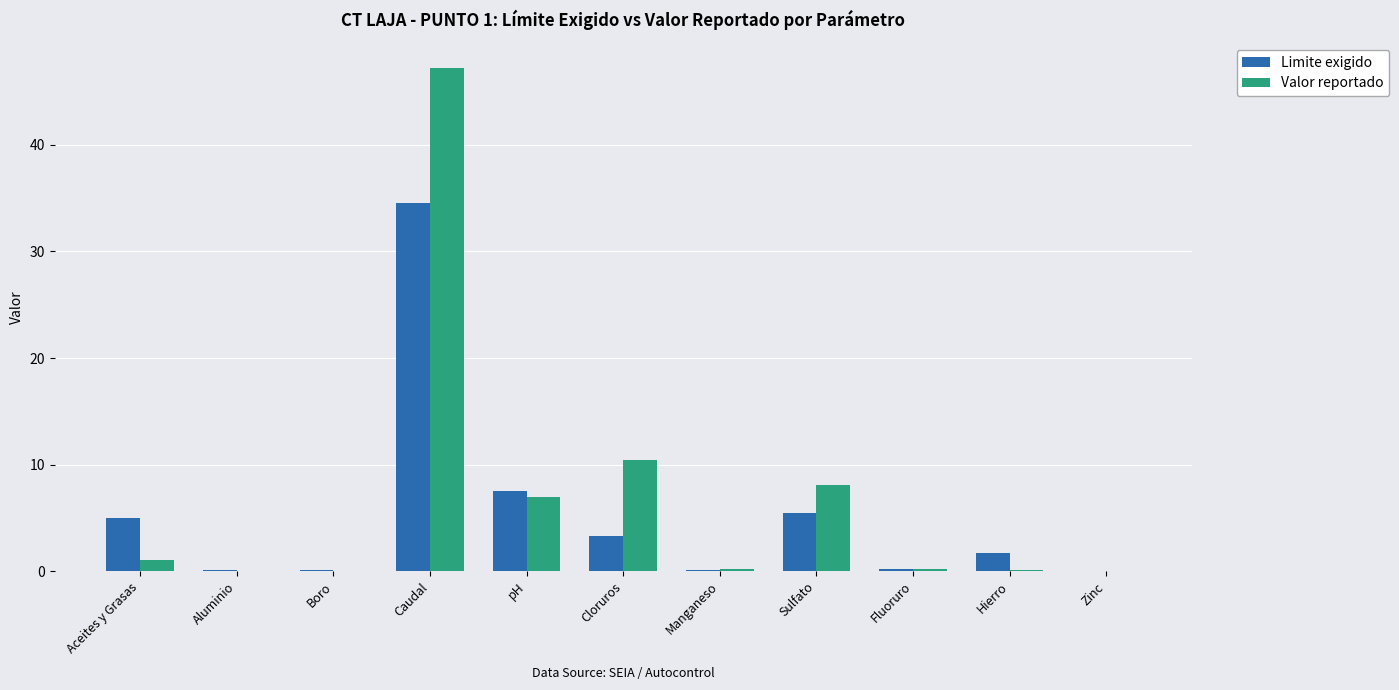

Is the value of Limite exigido at pH greater than the value of Valor reportado at Aceites y Grasas?

Yes